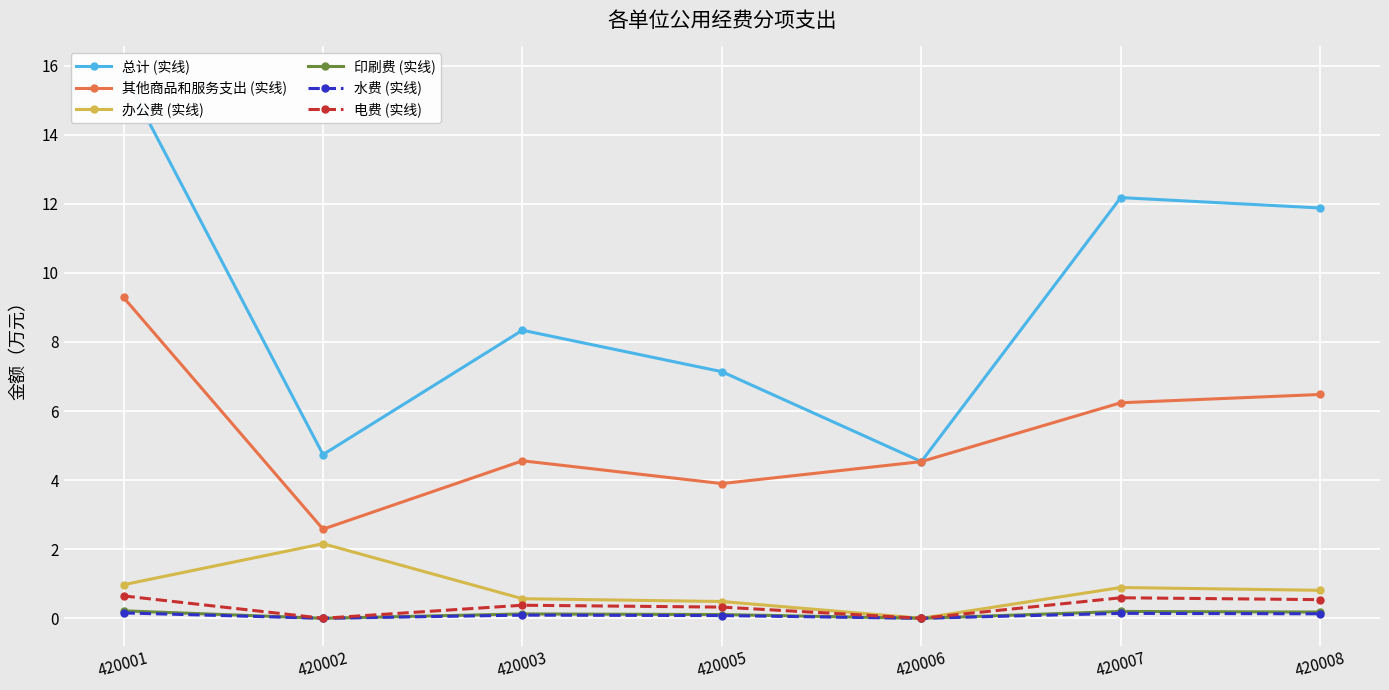

At which category does the chart reach its minimum across all series?

420006